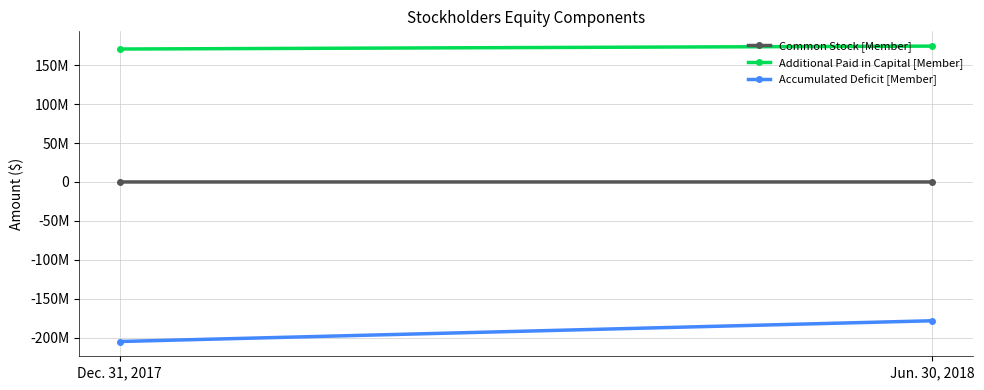

What is the approximate value of Accumulated Deficit [Member] at Jun. 30, 2018?

-178329001